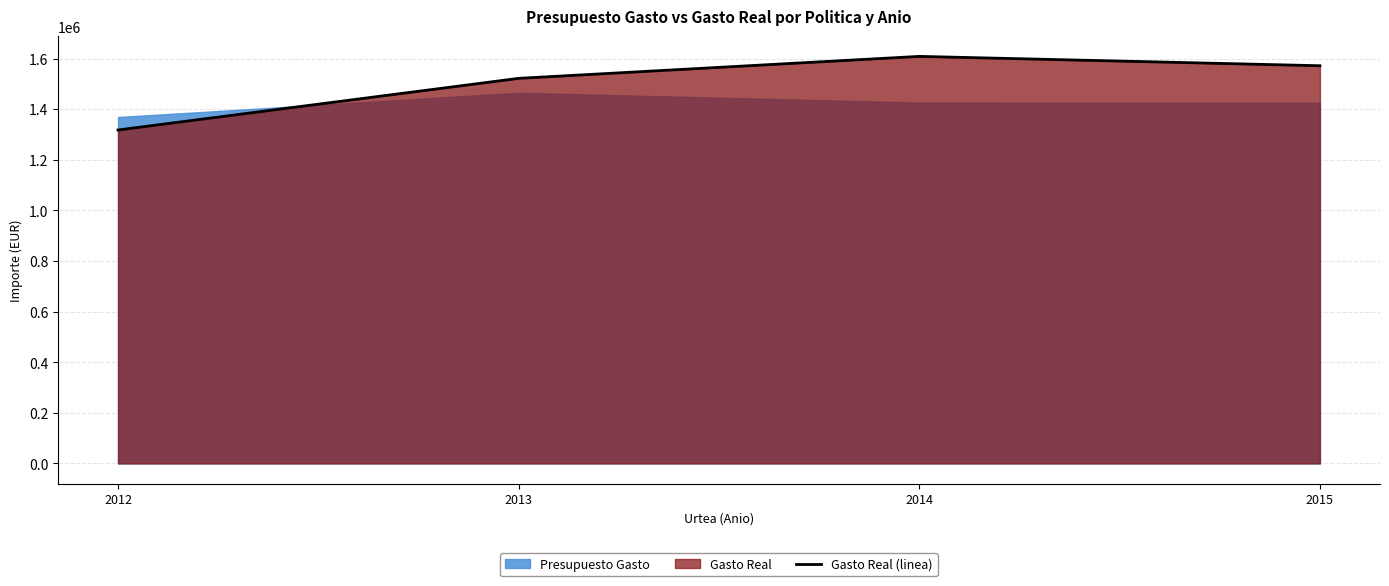

What is the value of the 1st point from the left?

1317506.9